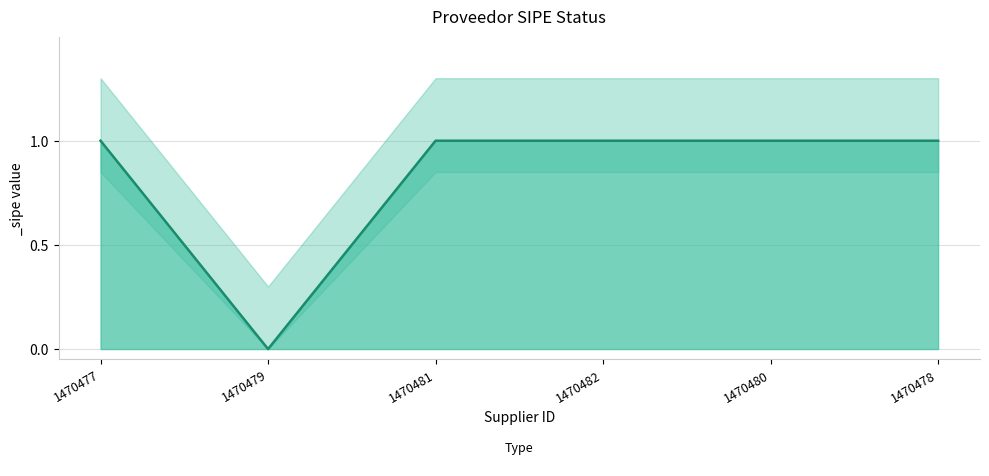

How many values are between 1 and 2?

5